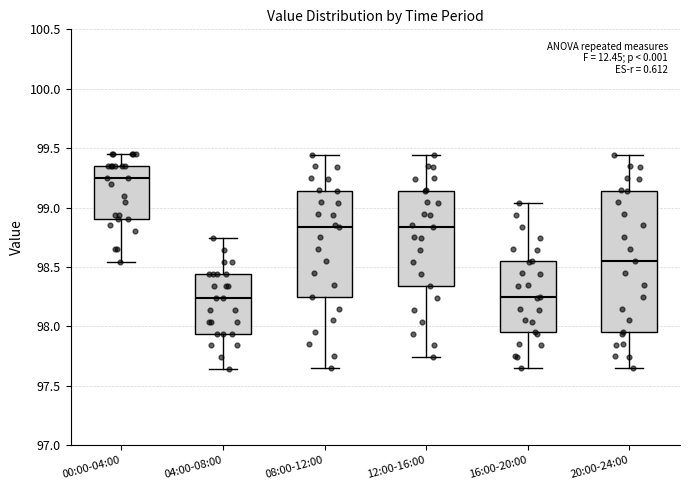

Which box is the tallest, from its lower edge to its upper edge?

20:00-24:00